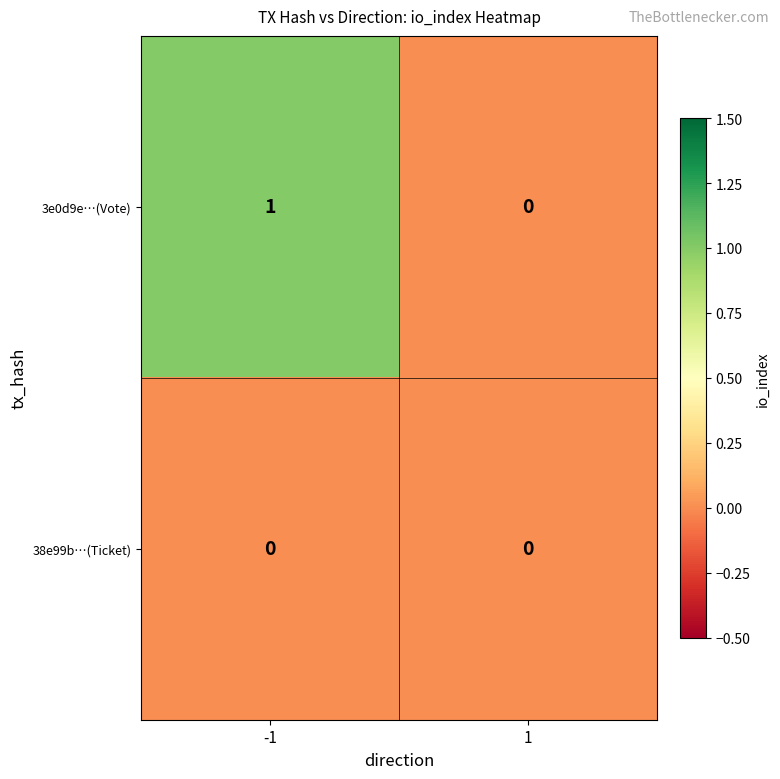

List the series in order of their overall mean, lowest first.

38e99b…(Ticket), 3e0d9e…(Vote)